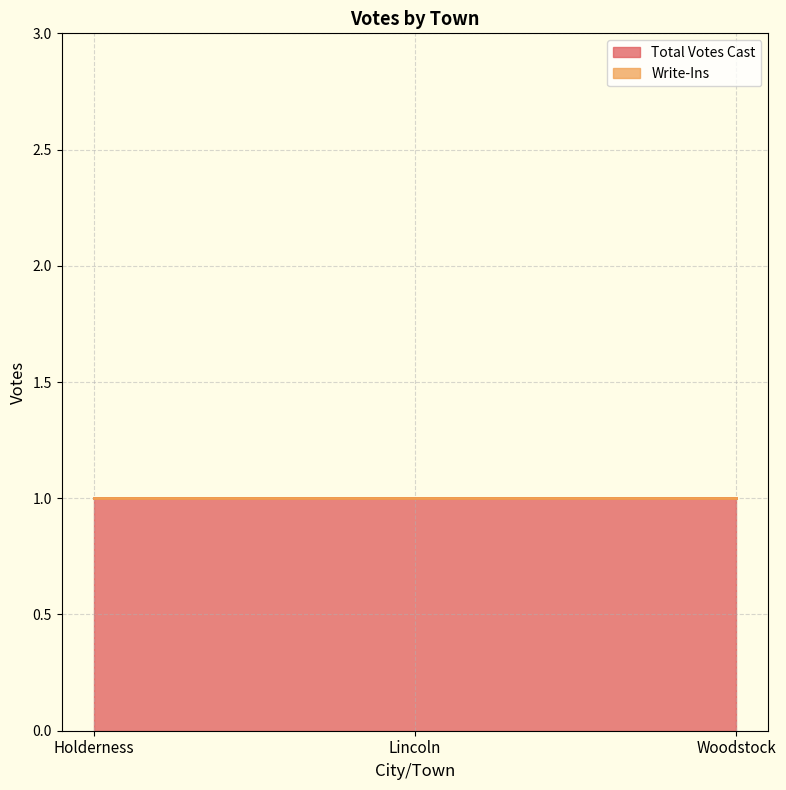

At how many categories does at least one series exceed 0?

3